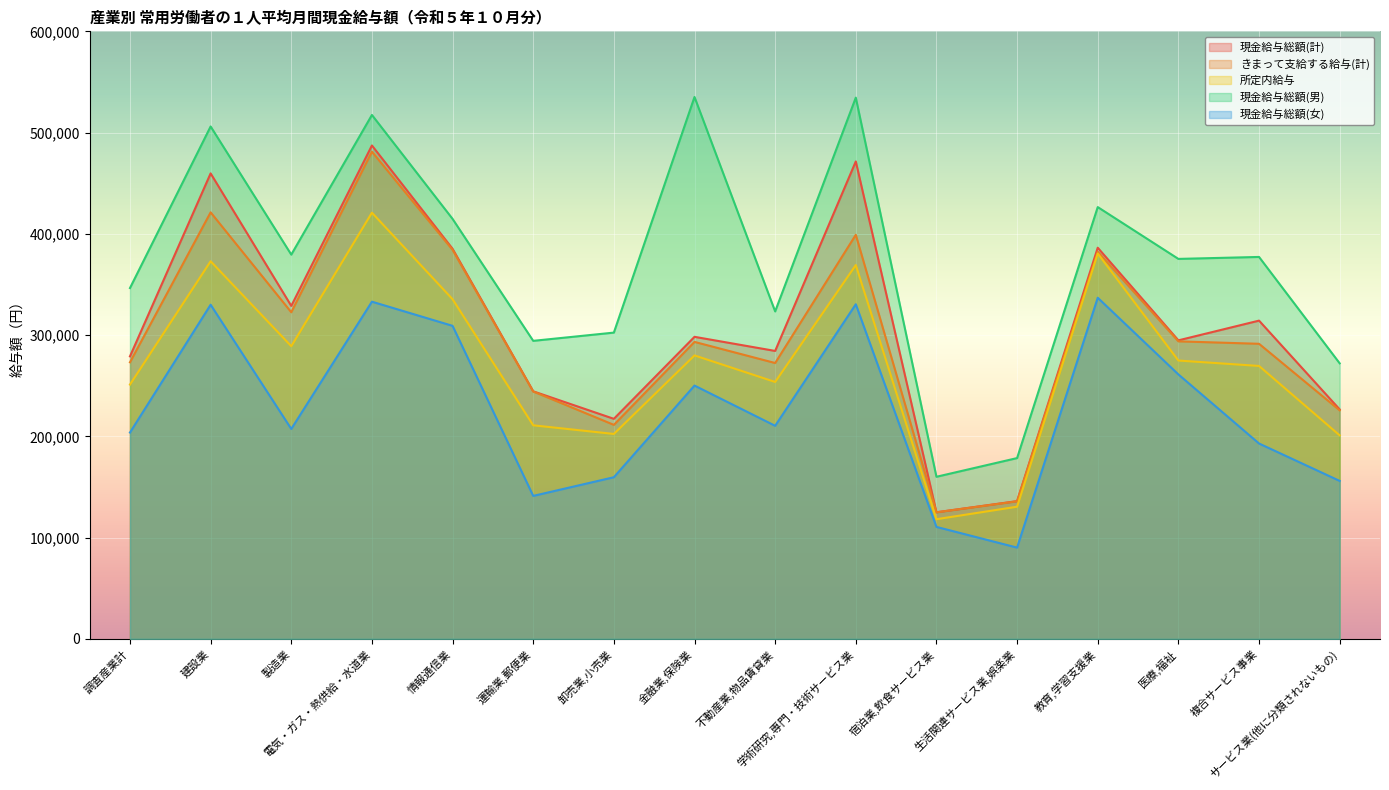

Reading right to left, transcribe all the data shown in this chart.

現金給与総額(計): 226598	314305	294816	386308	136059	125016	471509	284360	298307	217317	244487	385241	487279	328837	459717	279009
きまって支給する給与(計): 225709	291418	293842	382355	135837	125016	399045	272436	293285	211345	244315	384194	481141	322566	421241	273153
所定内給与: 200995	269538	274889	380598	130536	118181	369194	253715	279943	202393	210920	335438	420899	289039	372945	251143
現金給与総額(男): 272130	377193	375258	426440	178551	160088	534532	323396	535167	302470	294331	414768	517404	379483	506042	346466
現金給与総額(女): 155999	192943	261173	336899	90148	110580	330470	210441	250168	159634	141199	309154	333011	207321	330009	203774